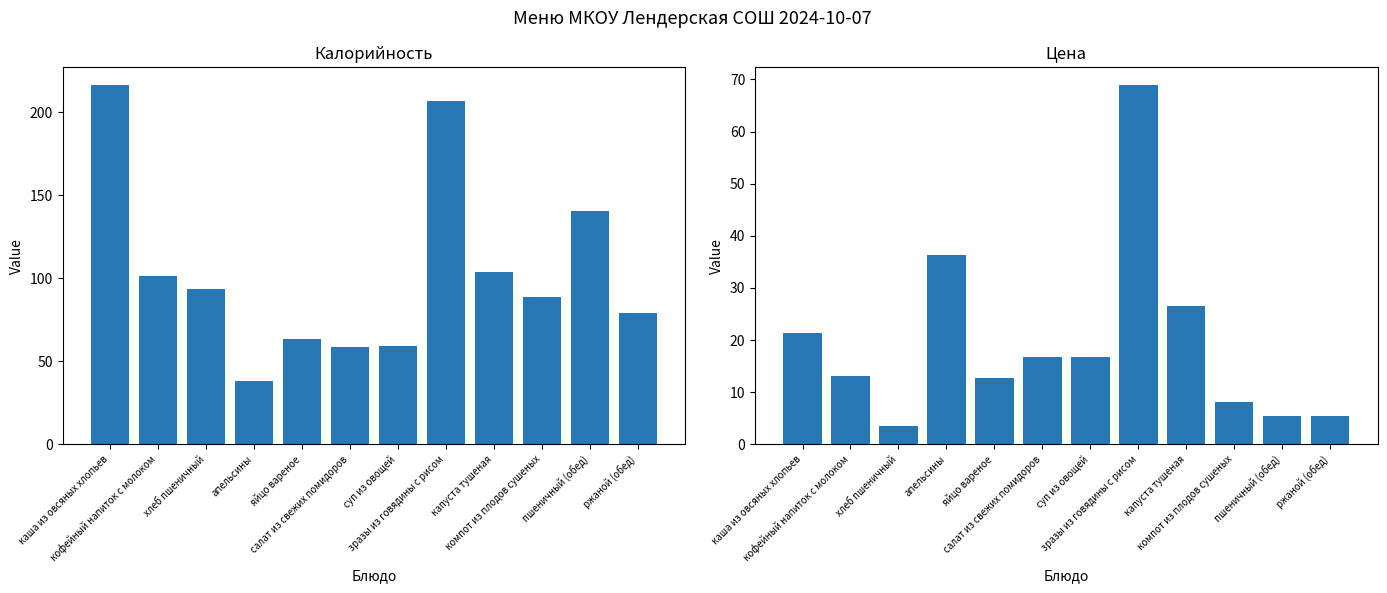

Rank the series at яйцо вареное from highest to lowest value.

Калорийность, Цена